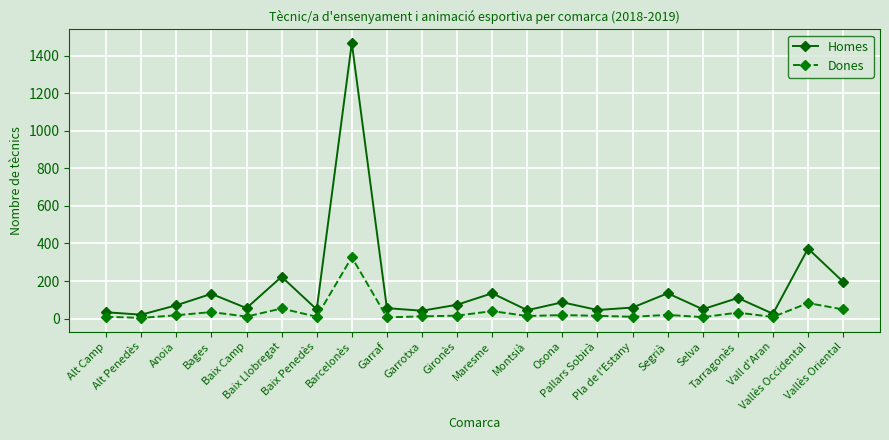

What is the sum of the Homes values at Selva and Baix Camp?

106